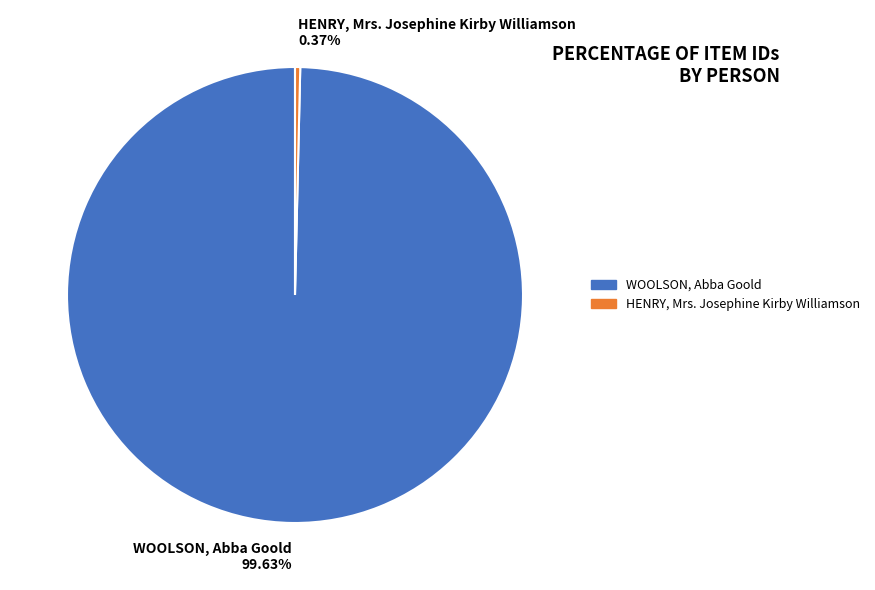

How many segments does this pie chart have?

2